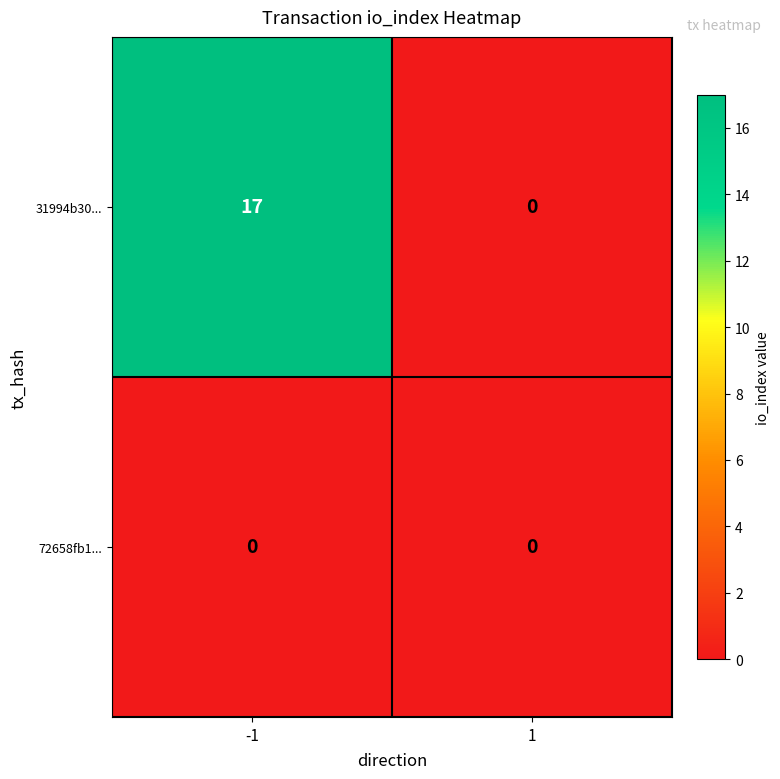

Rank the series by their average value, from lowest to highest.

72658fb1..., 31994b30...